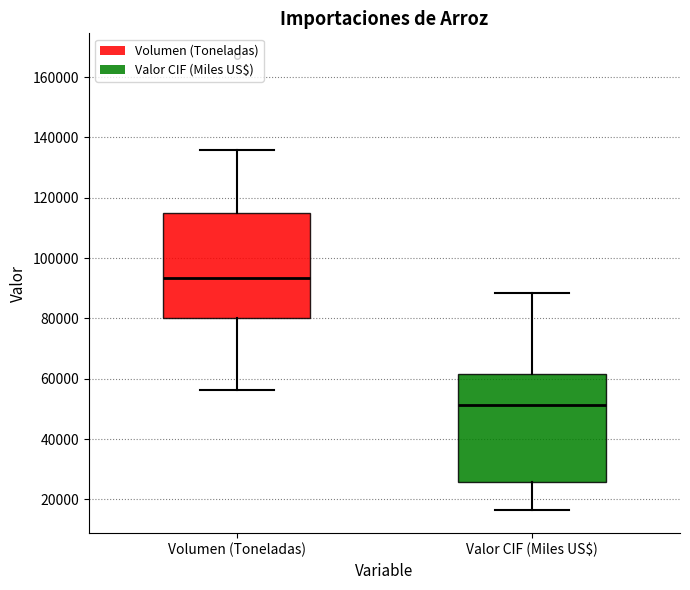

Reading left to right, transcribe this box plot: for each box, give where its median line is, the range the box spans, and where its two whiskers end, as read against the y-axis. The values are not printed on the chart, so give them approximately, as read against the axis.

Volumen (Toneladas): median 94000, box 80000 to 114000, whiskers 56000 to 136000
Valor CIF (Miles US$): median 52000, box 26000 to 62000, whiskers 16000 to 88000